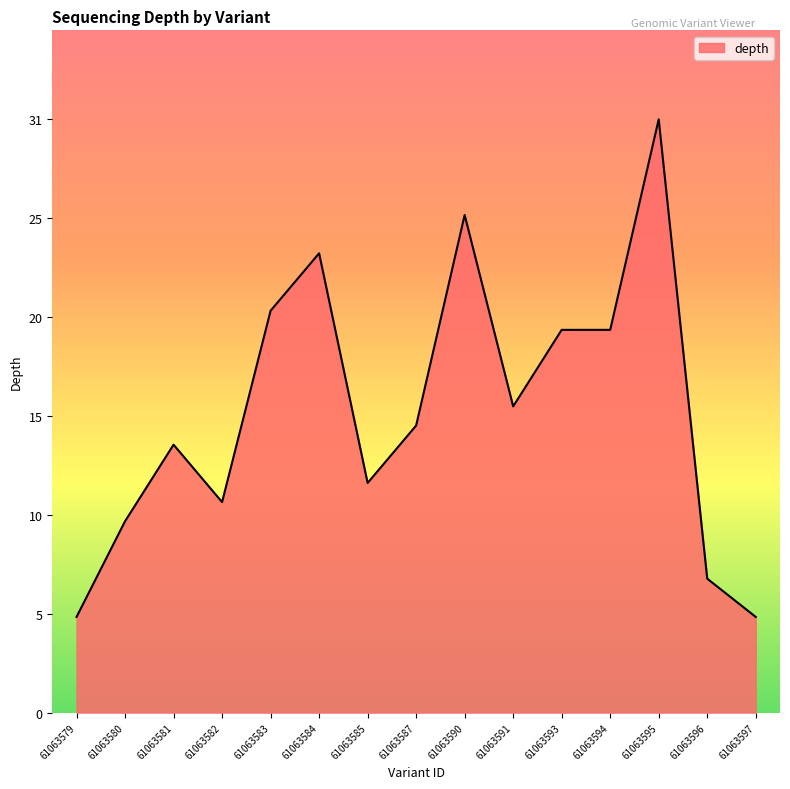

Between 61063597 and 61063583, which is larger?

61063583